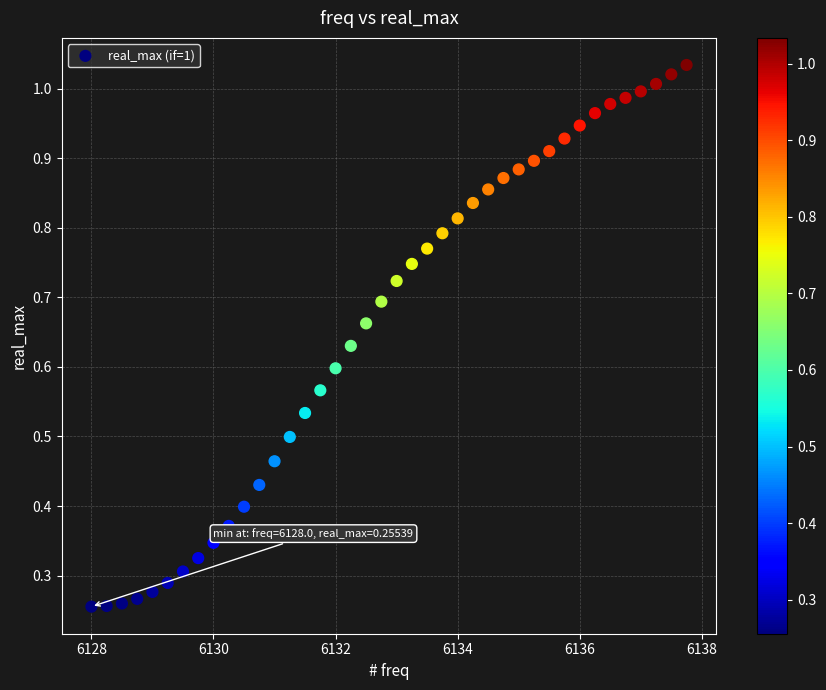

What is the range of X values (max minus min)?

9.8